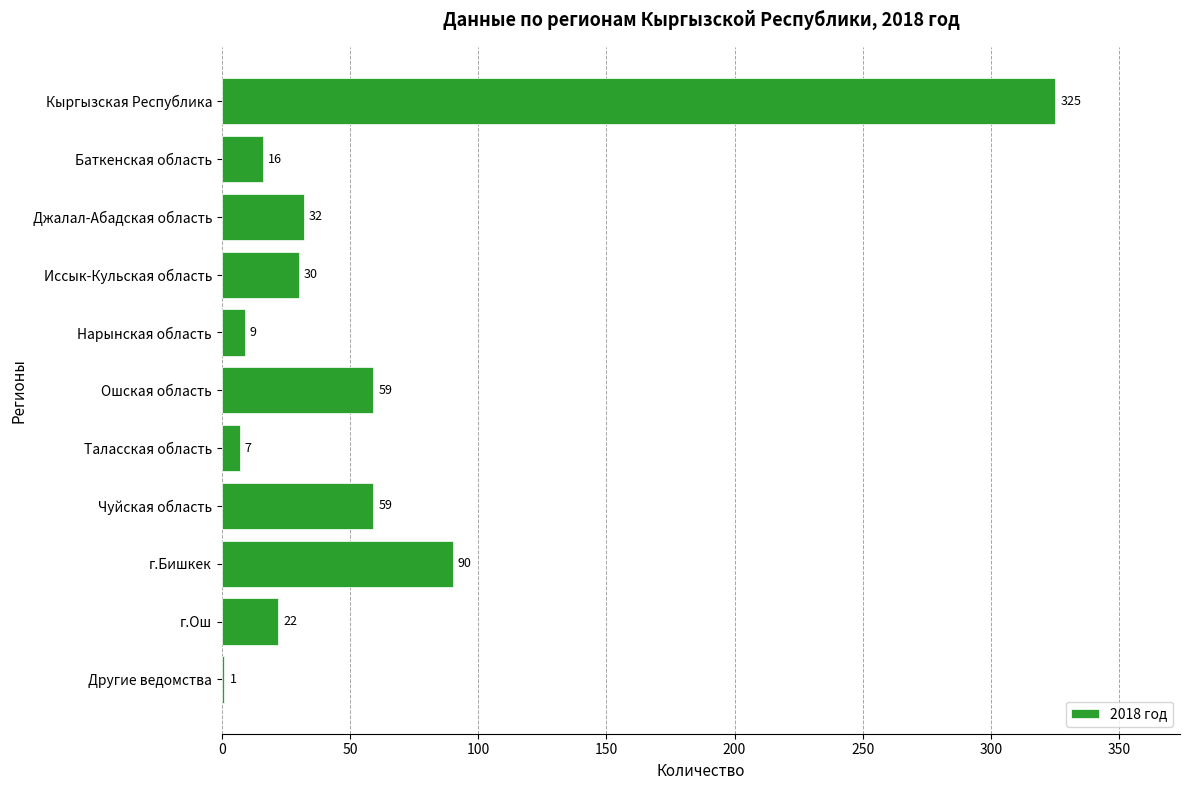

What is the sum of the values at Джалал-Абадская область and Другие ведомства?

33